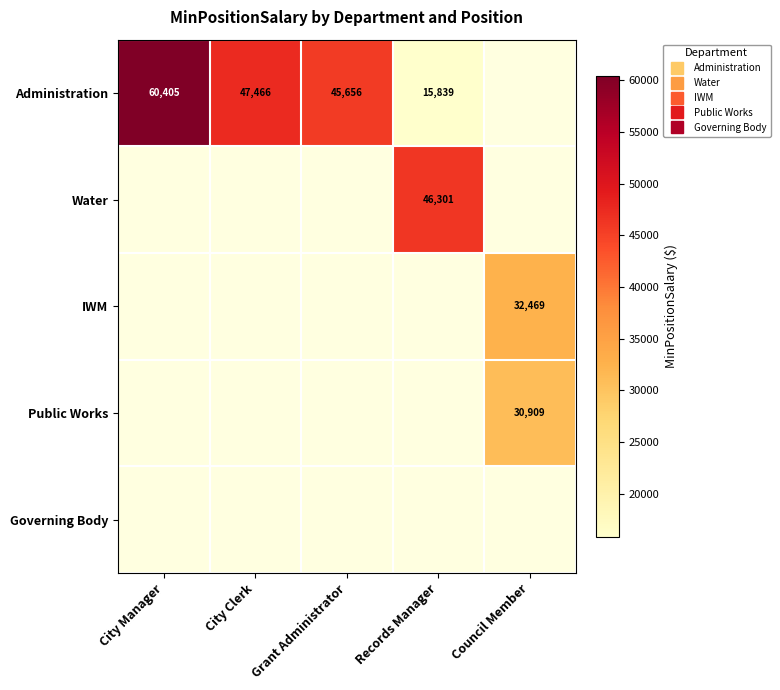

Which category has the lowest value across all series?

Records Manager